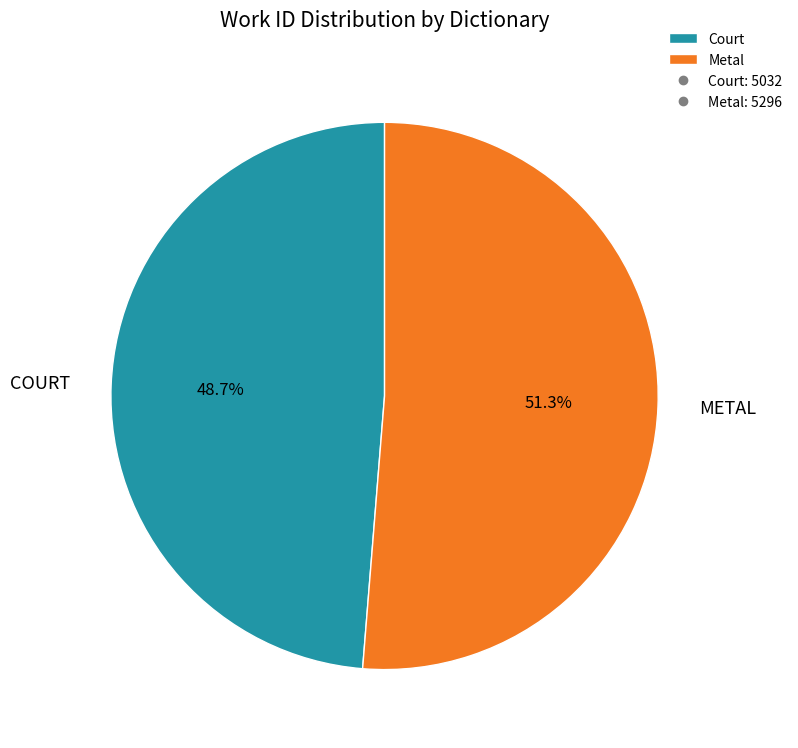

Is there a majority slice in this chart?

Yes